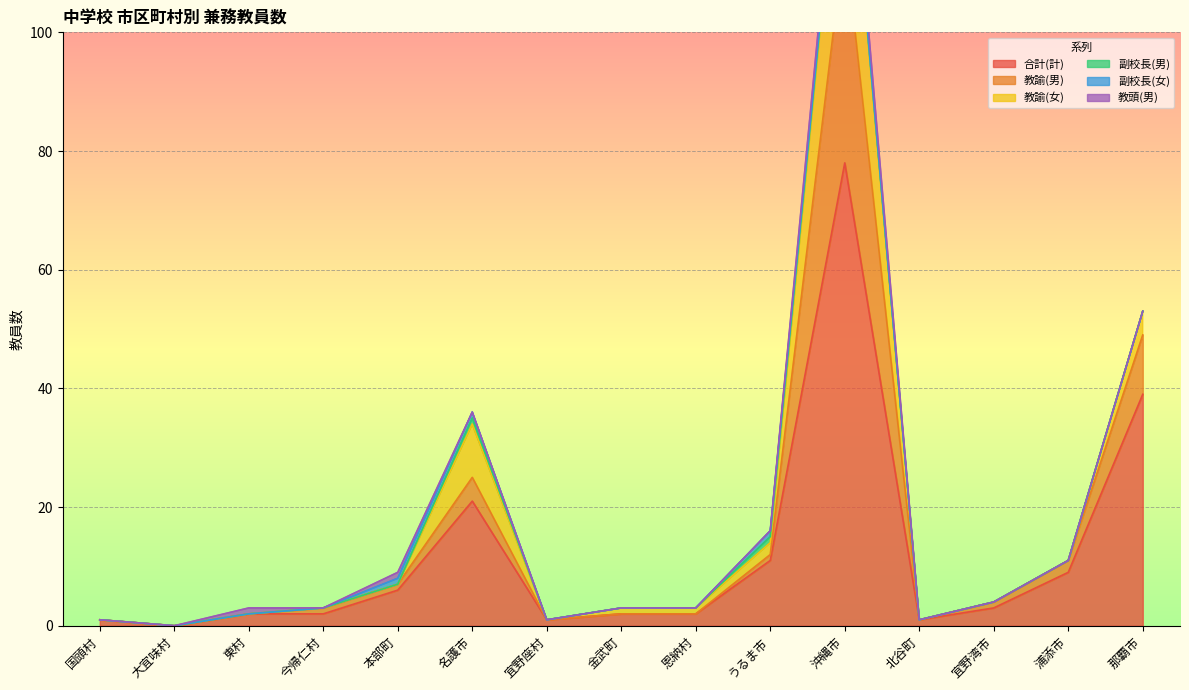

Reading left to right, list all the values displayed in this chart.

合計(計): 1	0	2	2	6	21	1	2	2	11	78	1	3	9	39
教諭(男): 0	0	0	1	1	4	0	0	0	1	38	0	1	2	10
教諭(女): 0	0	0	0	0	9	0	1	1	2	27	0	0	0	4
副校長(男): 0	0	0	0	0	1	0	0	0	1	1	0	0	0	0
副校長(女): 0	0	0	0	1	1	0	0	0	1	0	0	0	0	0
教頭(男): 0	0	1	0	1	0	0	0	0	0	3	0	0	0	0